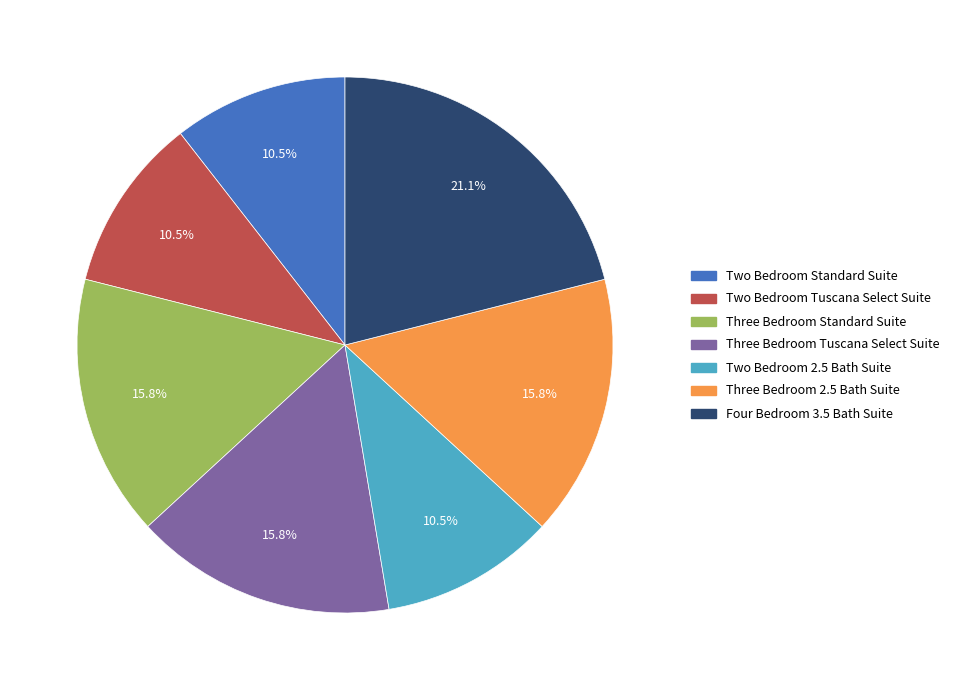

To the nearest percent, what is the average slice percentage?

14%